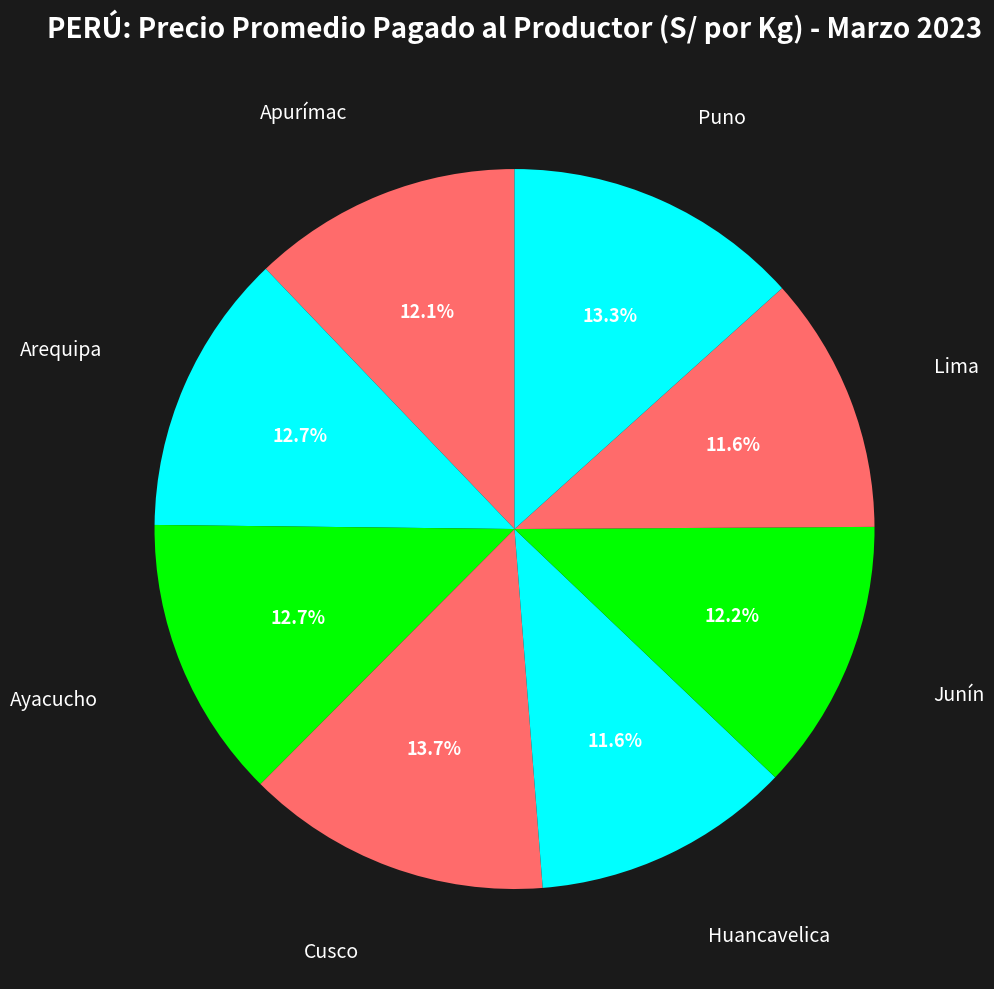

Count the number of slices in the pie.

8